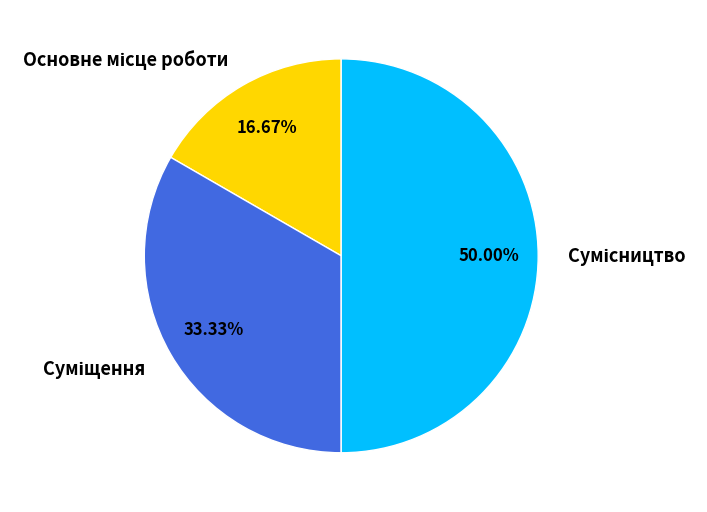

How many slices are in this pie chart?

3